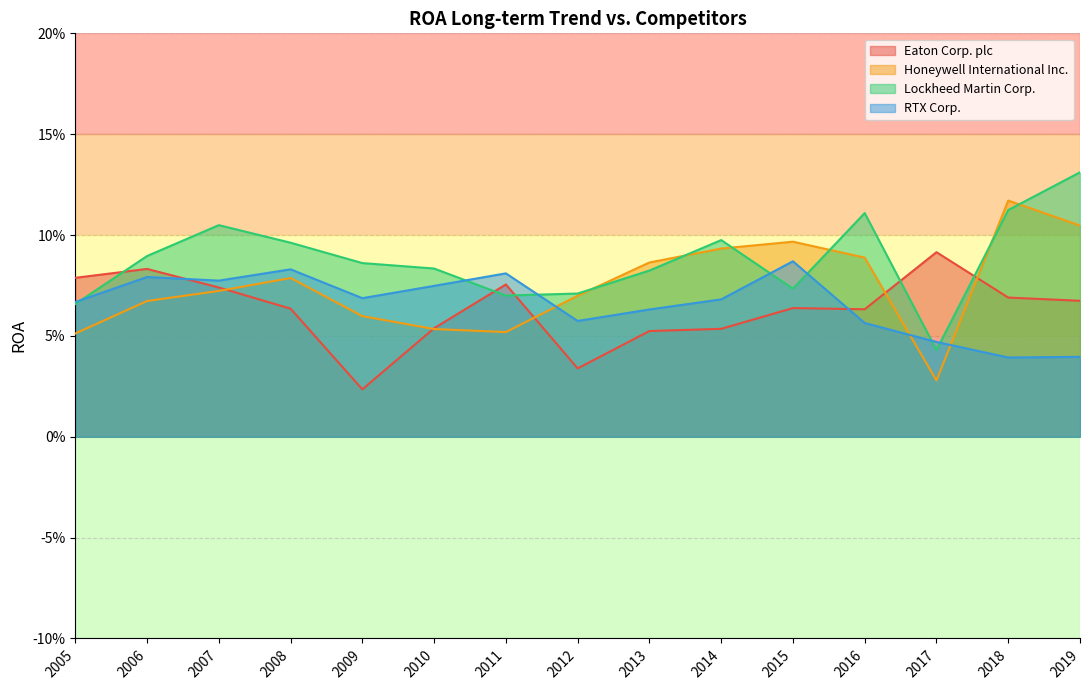

Read the RTX Corp. value at 2013.

0.1